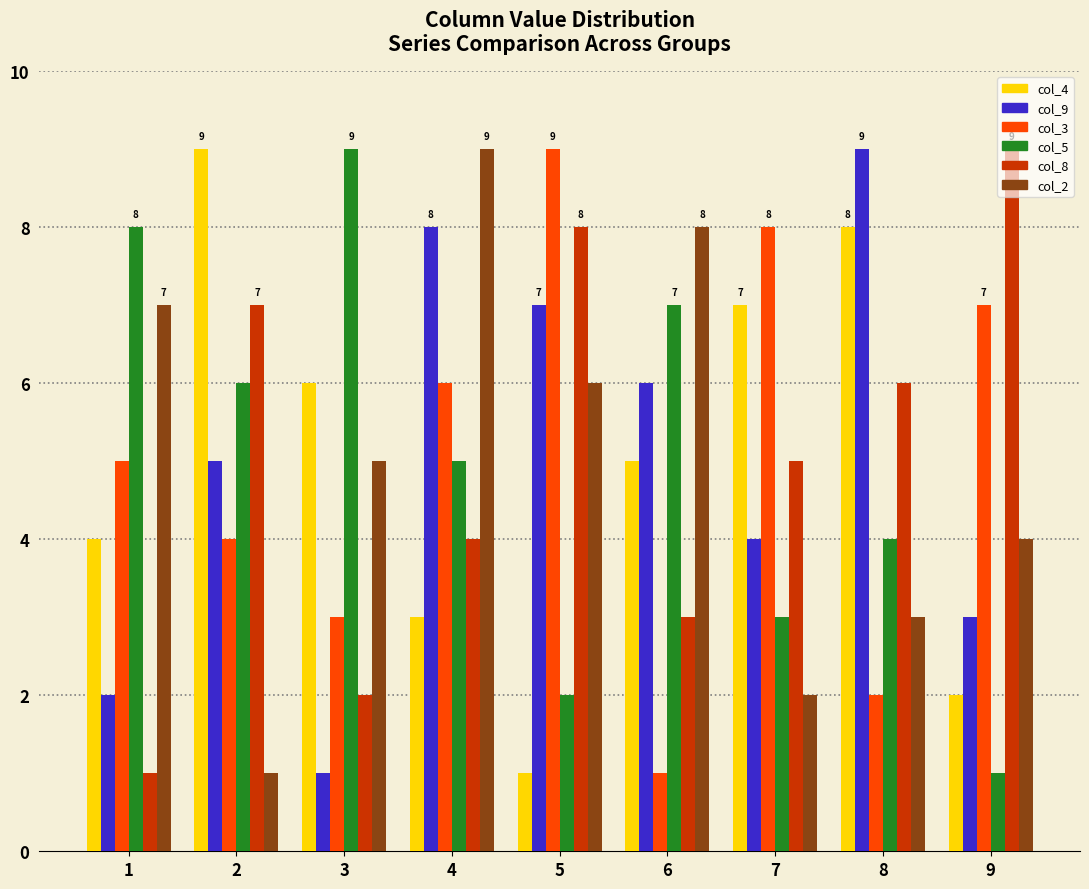

Reading right to left, list all the values displayed in this chart.

col_4: 2	8	7	5	1	3	6	9	4
col_9: 3	9	4	6	7	8	1	5	2
col_3: 7	2	8	1	9	6	3	4	5
col_5: 1	4	3	7	2	5	9	6	8
col_8: 9	6	5	3	8	4	2	7	1
col_2: 4	3	2	8	6	9	5	1	7